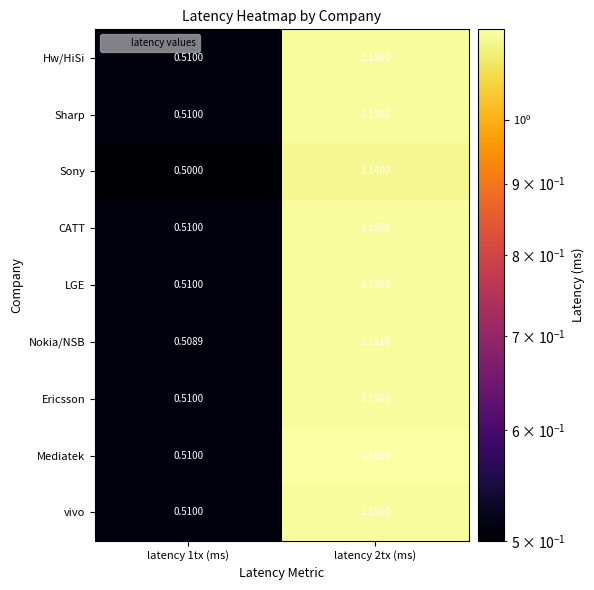

How many data points does each series have?

2